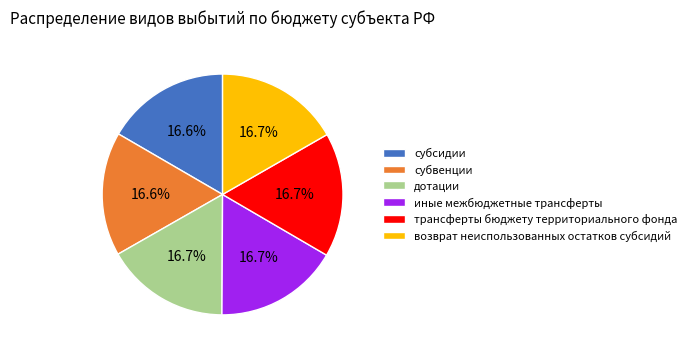

What is the ratio of the value at возврат неиспользованных остатков субсидий to the value at дотации?

1.0